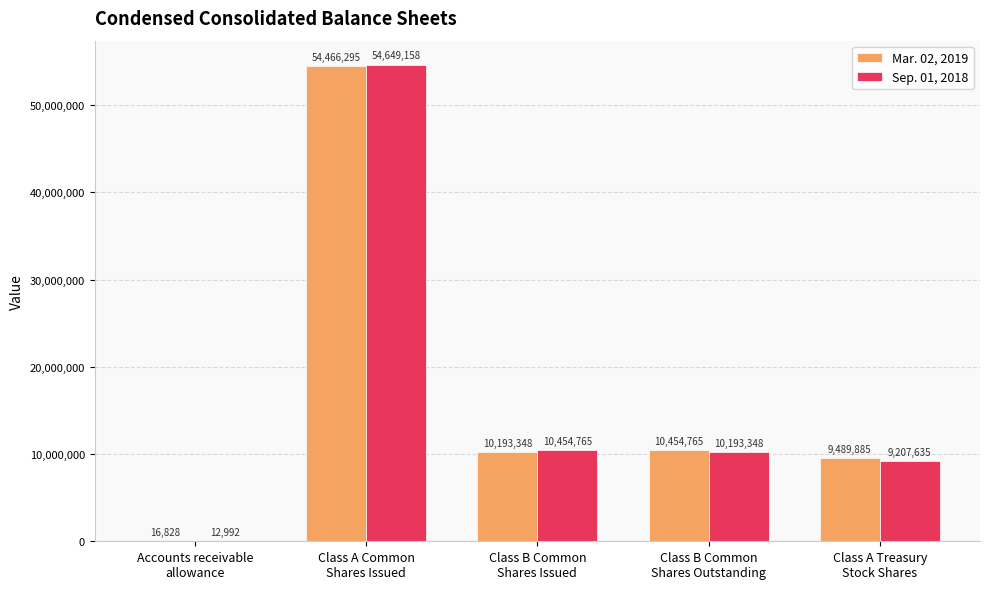

What is the approximate value of Mar. 02, 2019 at Accounts receivable
allowance?

16828